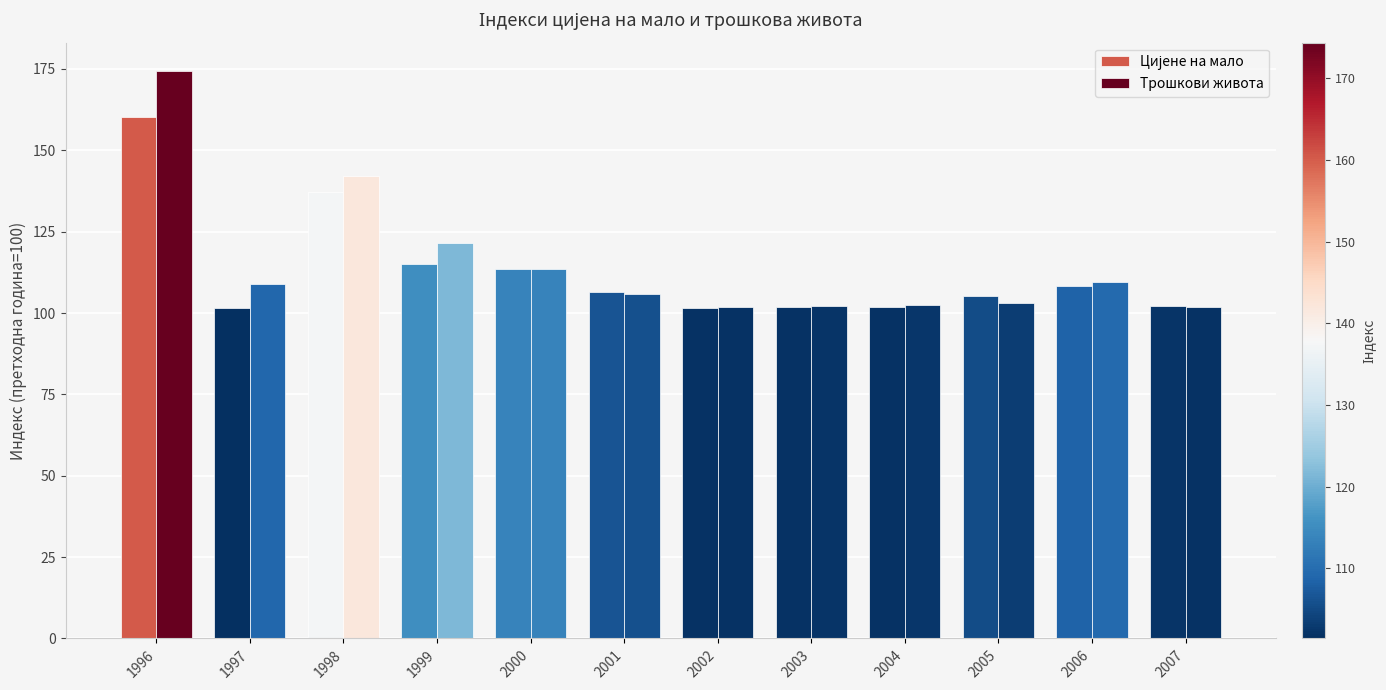

Reading left to right, what are all the values shown in this chart?

Цијене на мало: 160.4	101.4	137.2	115.1	113.6	106.5	101.7	101.8	101.9	105.2	108.4	102.1
Трошкови живота: 174.4	109.0	142.0	121.4	113.4	105.9	101.9	102.1	102.4	103.2	109.5	101.9